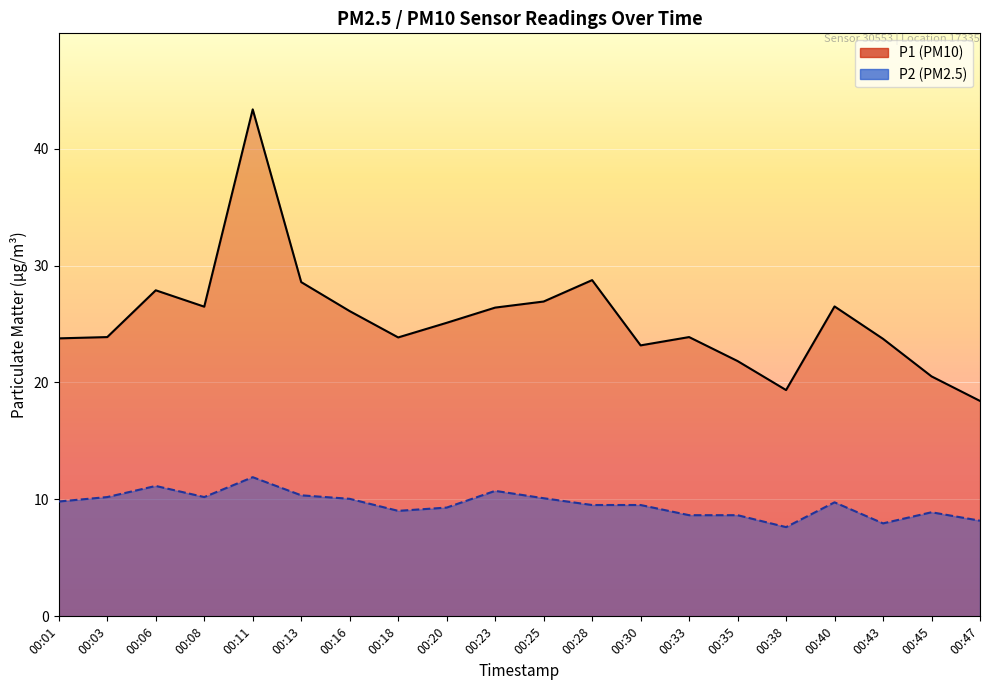

Between 00:08 and 00:47, which series saw the biggest shift?

P1